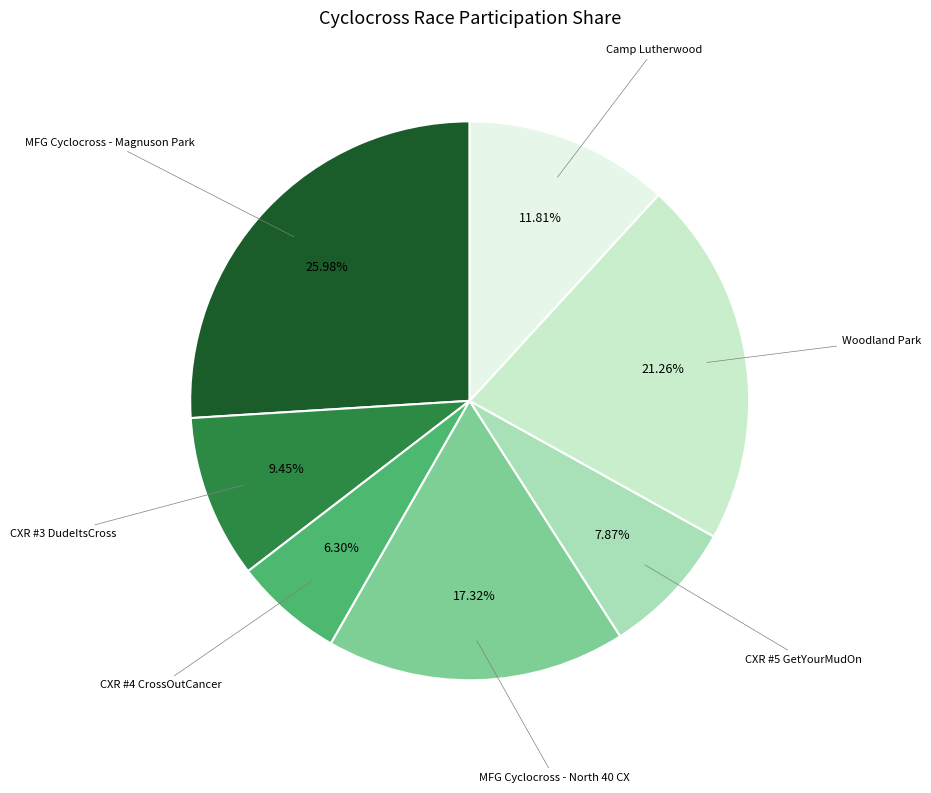

Is there any slice that represents more than half of the pie?

No